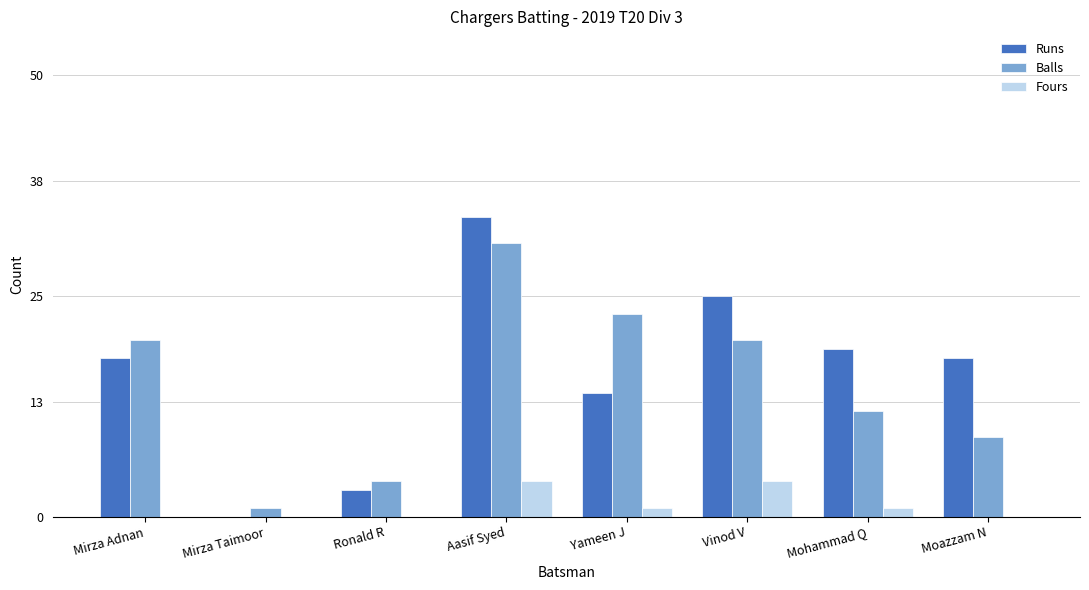

Which category has the highest value in the Balls series?

Aasif Syed